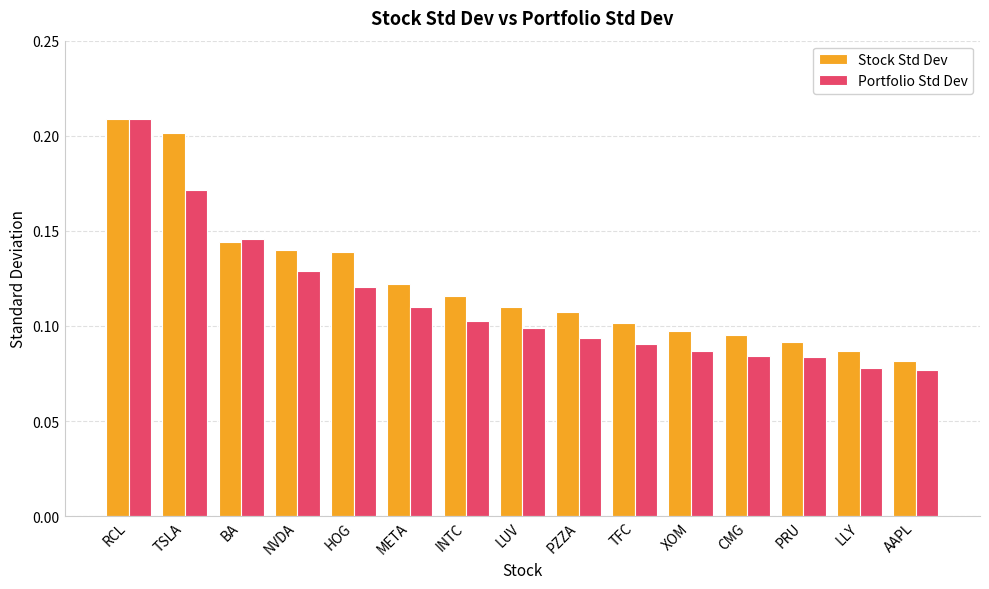

At META, list the series in order from largest to smallest.

Stock Std Dev, Portfolio Std Dev